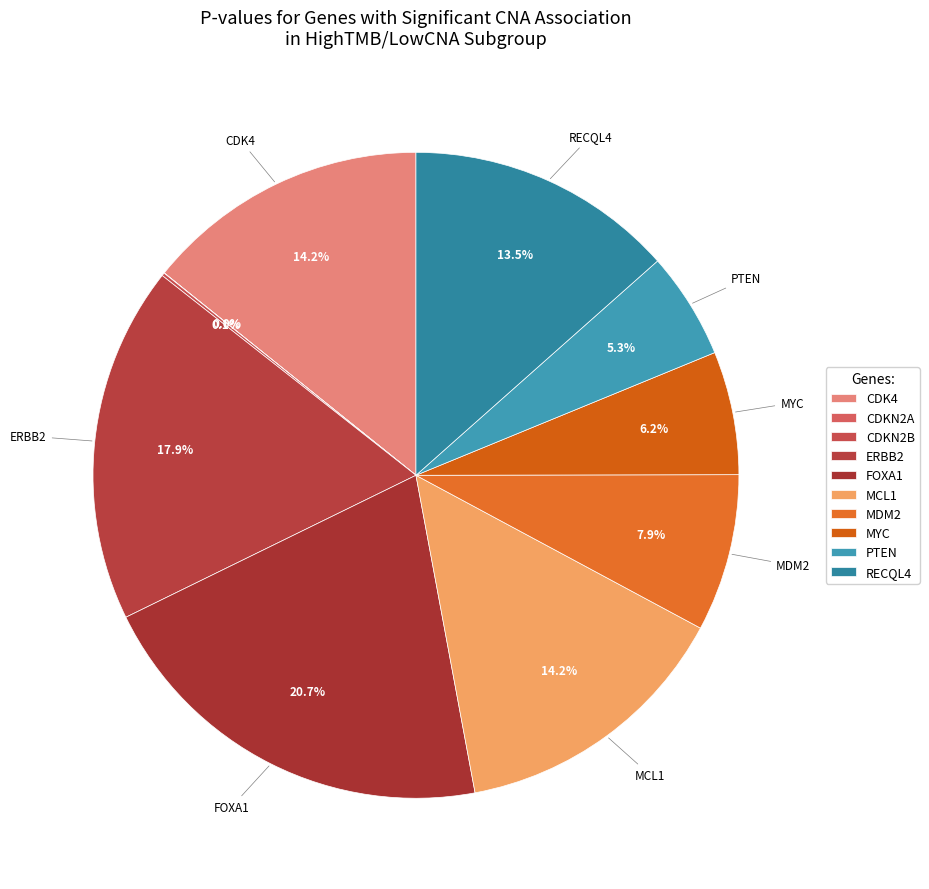

The CDKN2B slice represents 0% of the pie. True or false?

True